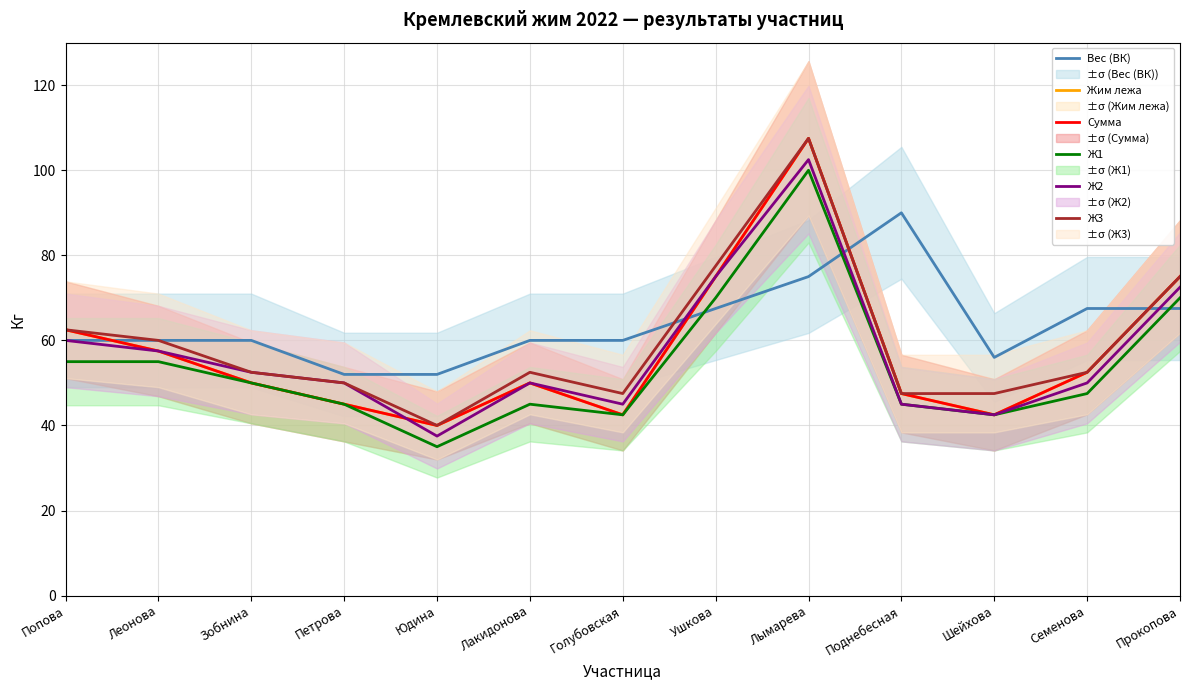

Does the chart have visible grid lines?

Yes